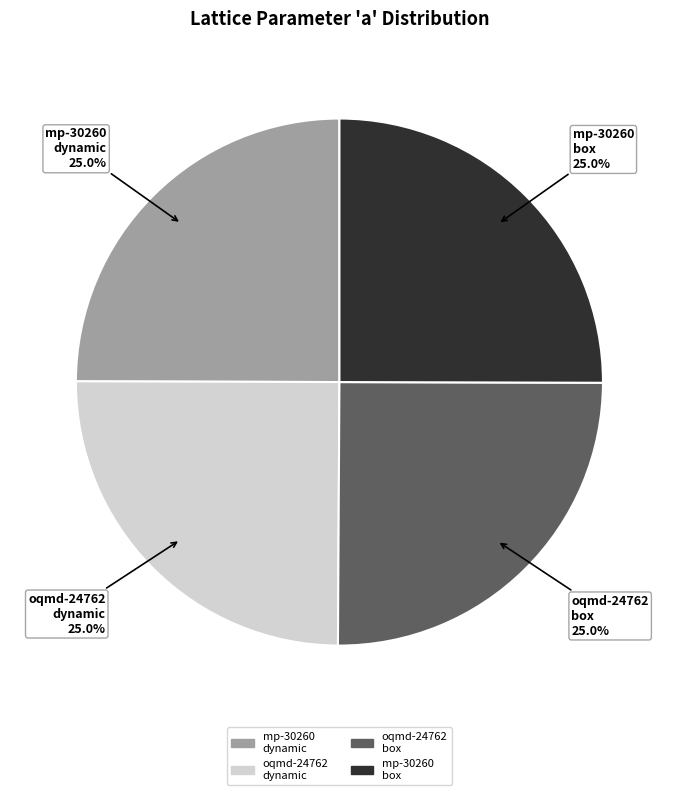

Does any single category account for the majority?

No